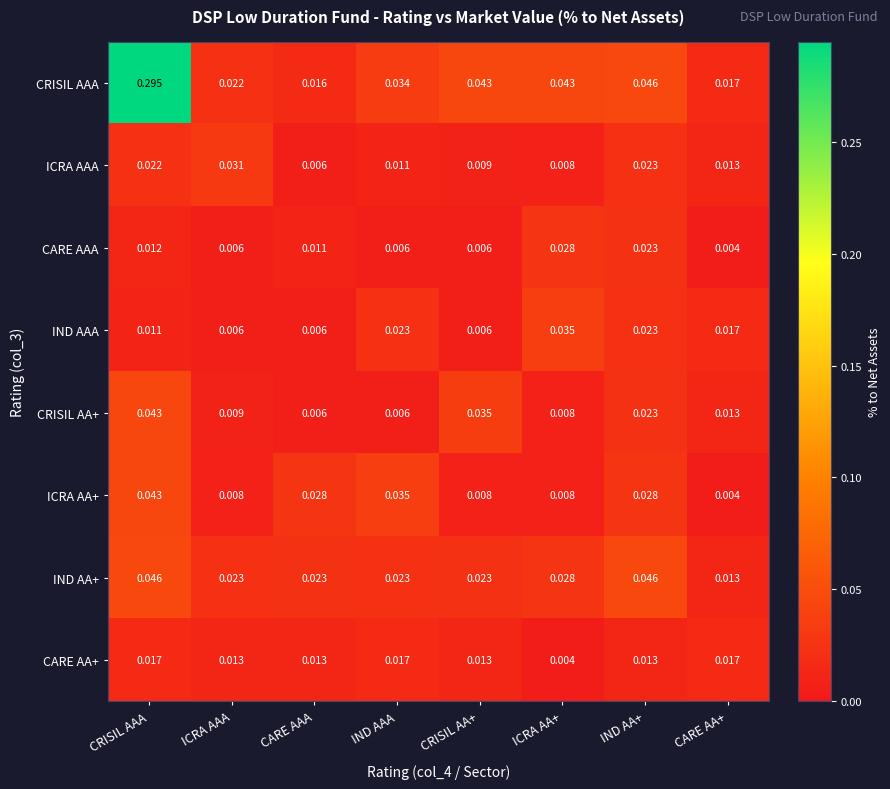

At which category is the sum across all series the highest?

CRISIL AAA